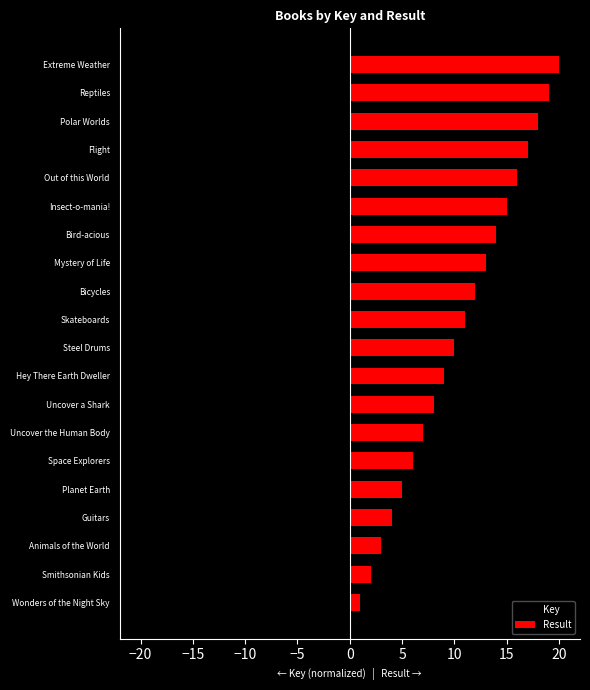

How many groups of bars are there?

20